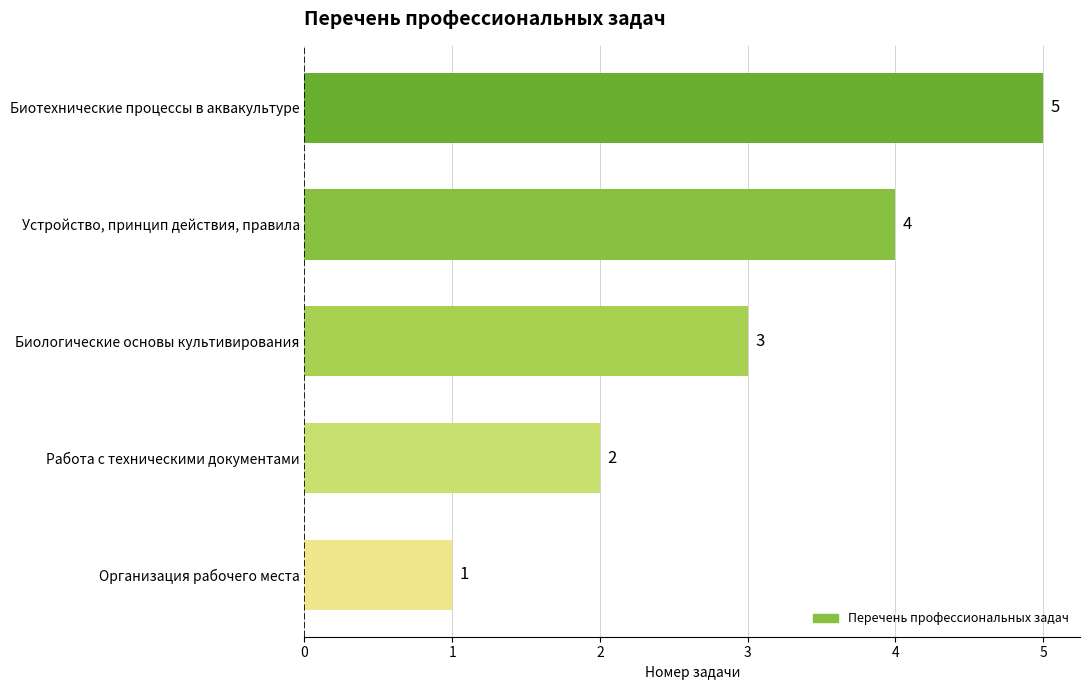

What is the approximate value at Биотехнические процессы в аквакультуре?

5